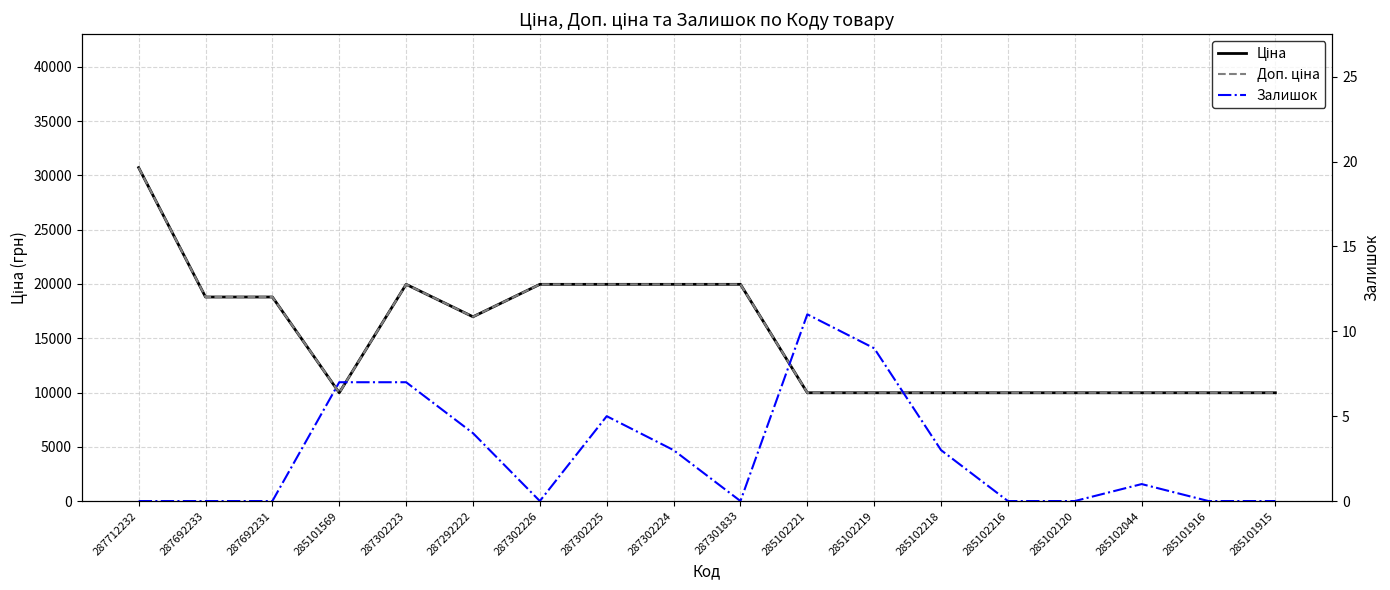

List the labels in order of Ціна value, smallest first.

285101569, 285102221, 285102219, 285102218, 285102216, 285102120, 285102044, 285101916, 285101915, 287292222, 287692233, 287692231, 287302223, 287302226, 287302225, 287302224, 287301833, 287712232